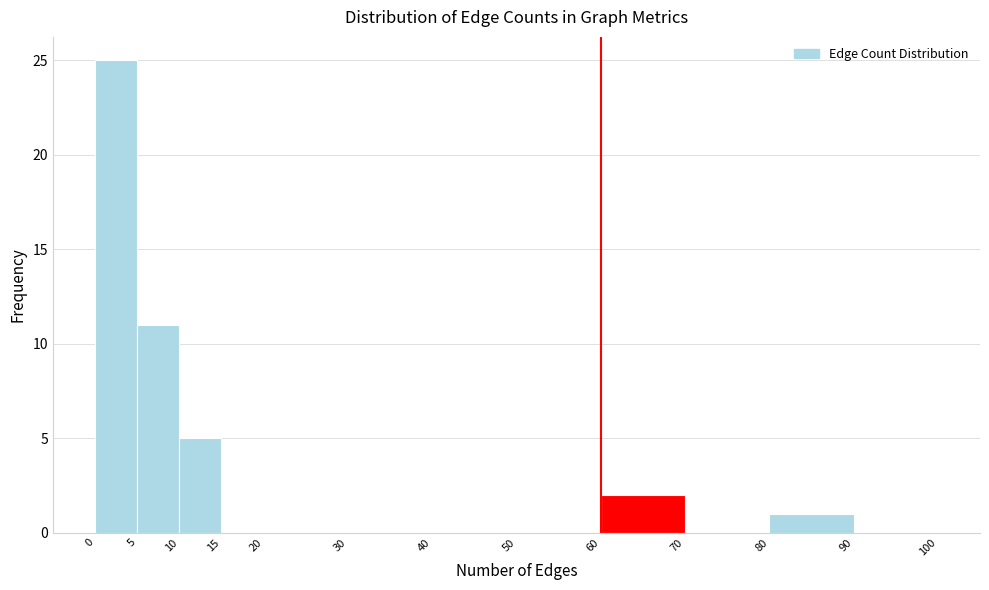

Which range on the x-axis has the tallest bar?

0 to 5